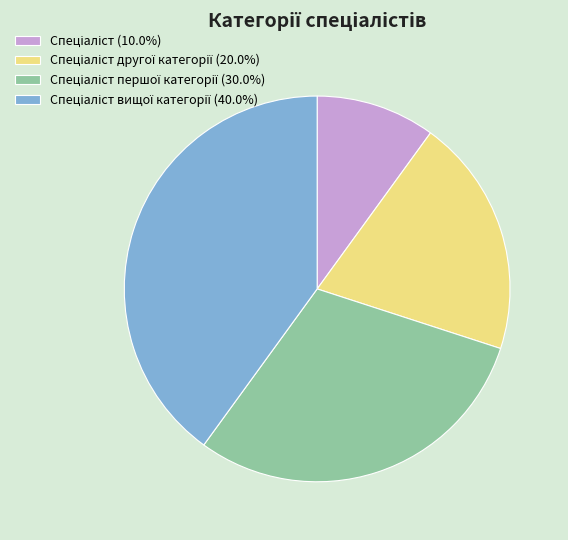

Is there a majority slice in this chart?

No